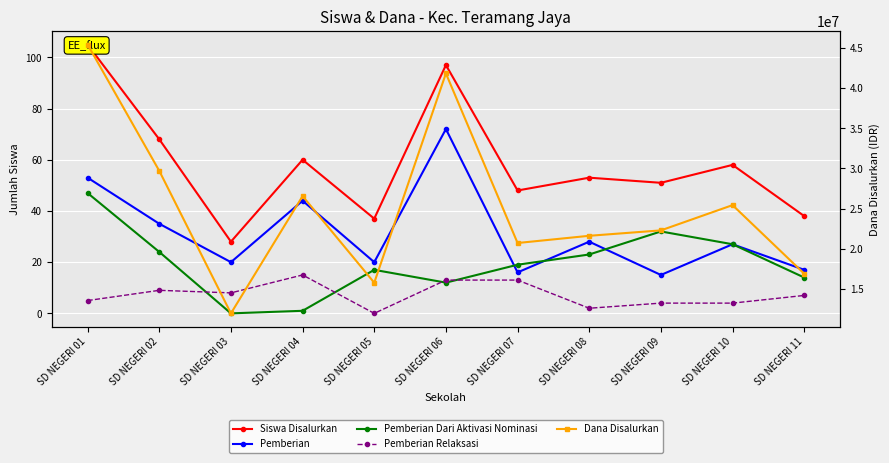

True or false: Pemberian and Pemberian Relaksasi intersect in this chart.

False